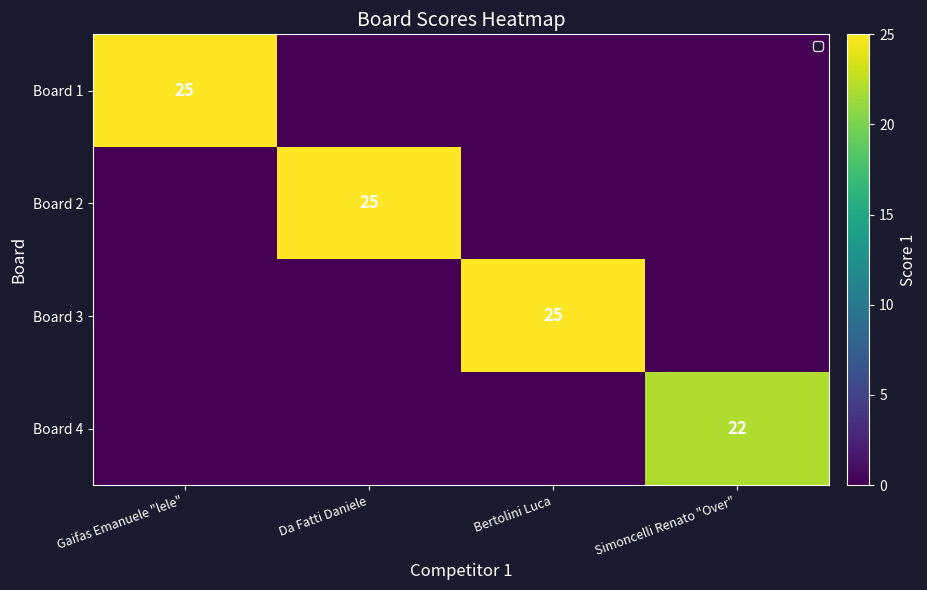

The Board 4 series shows 7 at Simoncelli Renato "Over". True or false?

False